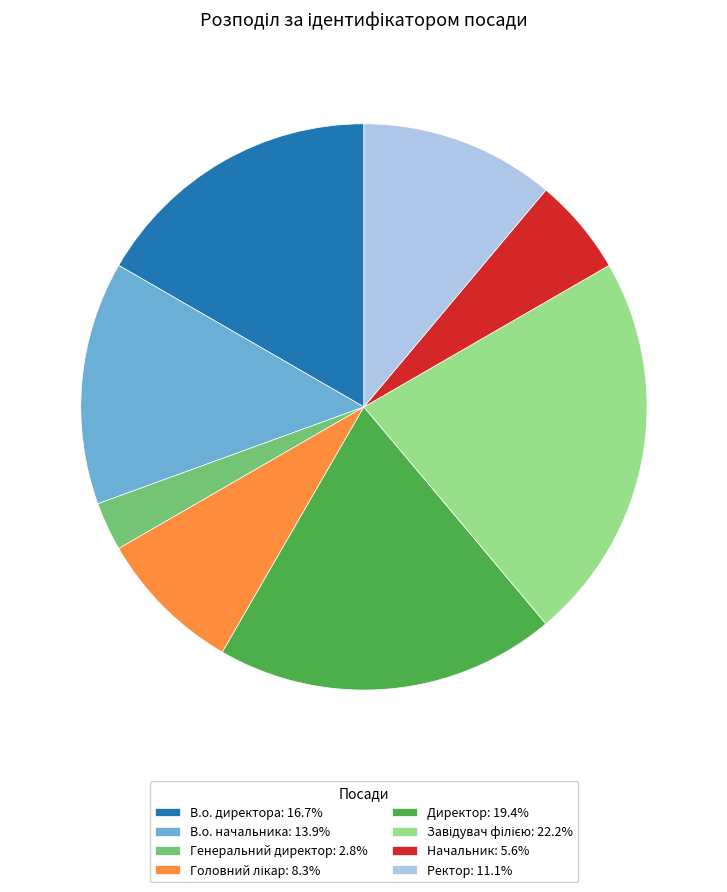

Approximately how many times larger is the value at В.о. директора: 16.7% compared to Начальник: 5.6%?

3.0